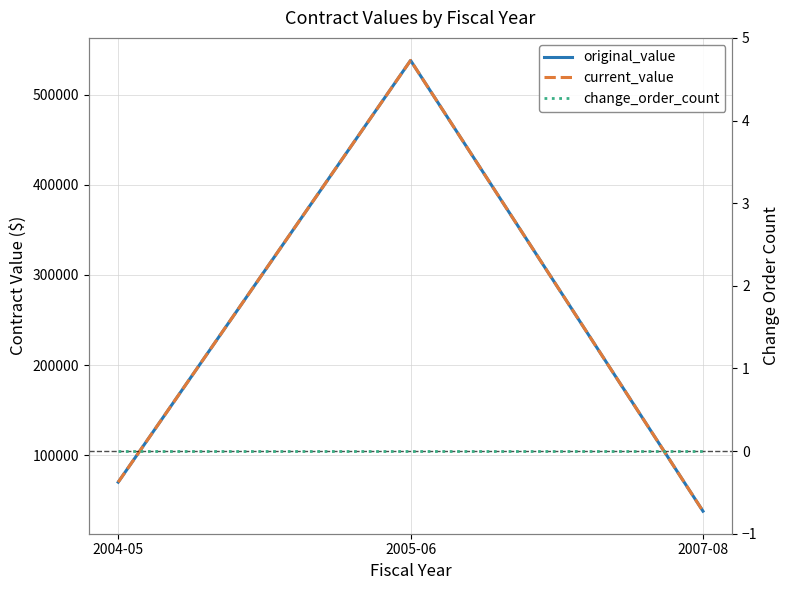

What is the maximum value for original_value?

537967.0